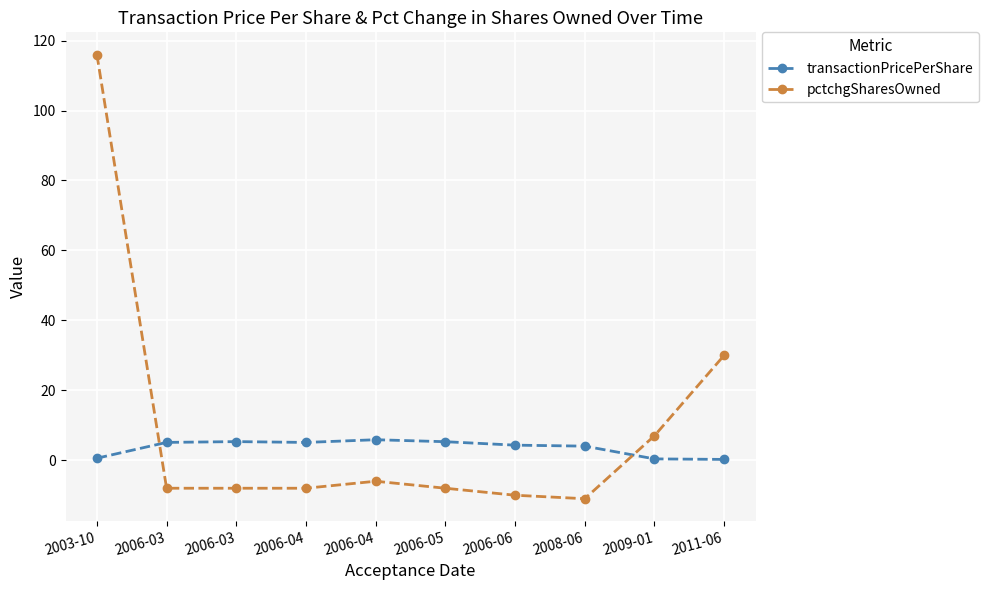

What is the difference between the maximum and second lowest values in the pctchgSharesOwned series?

126.0